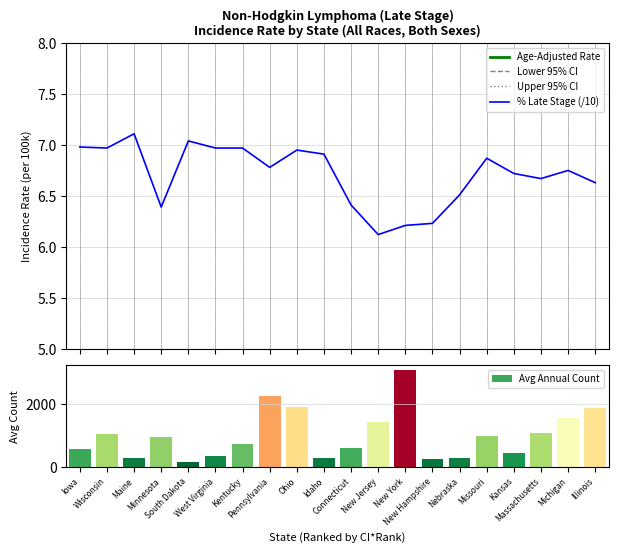

Reading left to right, transcribe all the data shown in this chart.

Age-Adjusted Rate: 14.8	14.3	14.2	14.0	13.6	13.6	13.6	13.4	13.1	13.1	13.0	13.0	13.0	12.9	12.6	12.6	12.6	12.6	12.6	12.5
Lower 95% CI: 14.2	13.9	13.4	13.5	12.6	12.9	13.1	13.2	12.9	12.4	12.6	12.7	12.8	12.1	12.0	12.3	12.1	12.3	12.3	12.3
Upper 95% CI: 15.3	14.7	15.0	14.4	14.7	14.3	14.0	13.7	13.4	13.8	13.5	13.3	13.2	13.7	13.3	13.0	13.2	12.9	12.9	12.8
% Late Stage (/10): 7.0	7.0	7.1	6.4	7.0	7.0	7.0	6.8	7.0	6.9	6.4	6.1	6.2	6.2	6.5	6.9	6.7	6.7	6.8	6.6
Avg Annual Count: 578.0	1048.0	277.0	942.0	145.0	341.0	739.0	2265.0	1928.0	268.0	602.0	1422.0	3106.0	233.0	285.0	968.0	433.0	1073.0	1573.0	1885.0